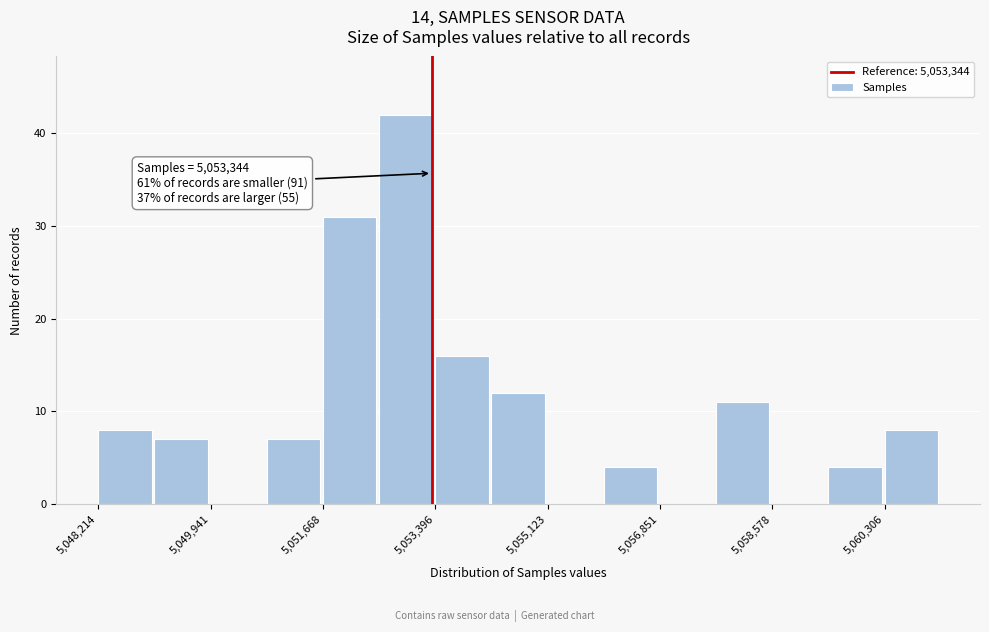

Over which range of the x-axis is the bar tallest?

5052600 to 5053400